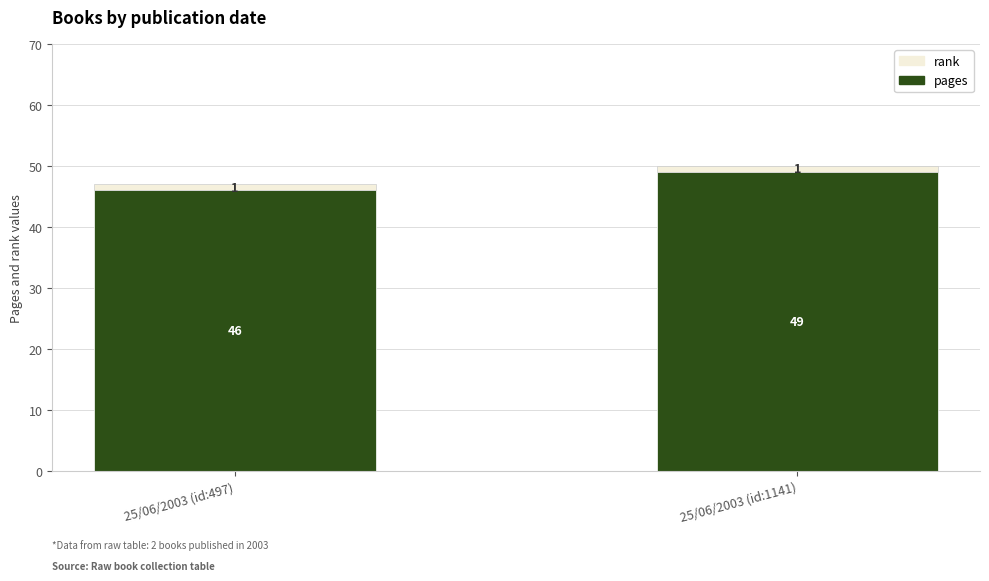

What is the total value across all series at 25/06/2003 (id:1141)?

50